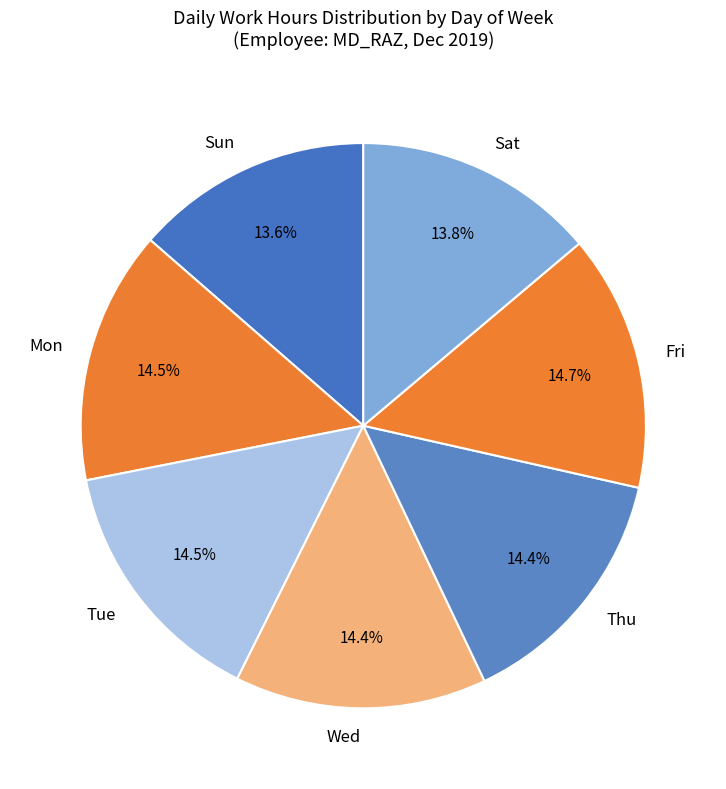

How many segments does this pie chart have?

7